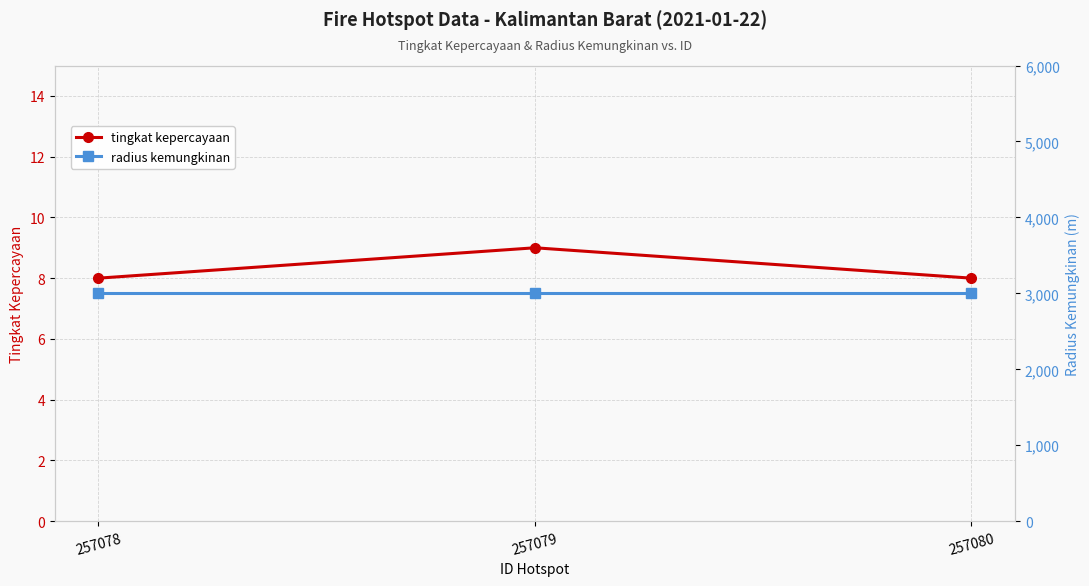

Which series has the widest spread of values?

tingkat kepercayaan